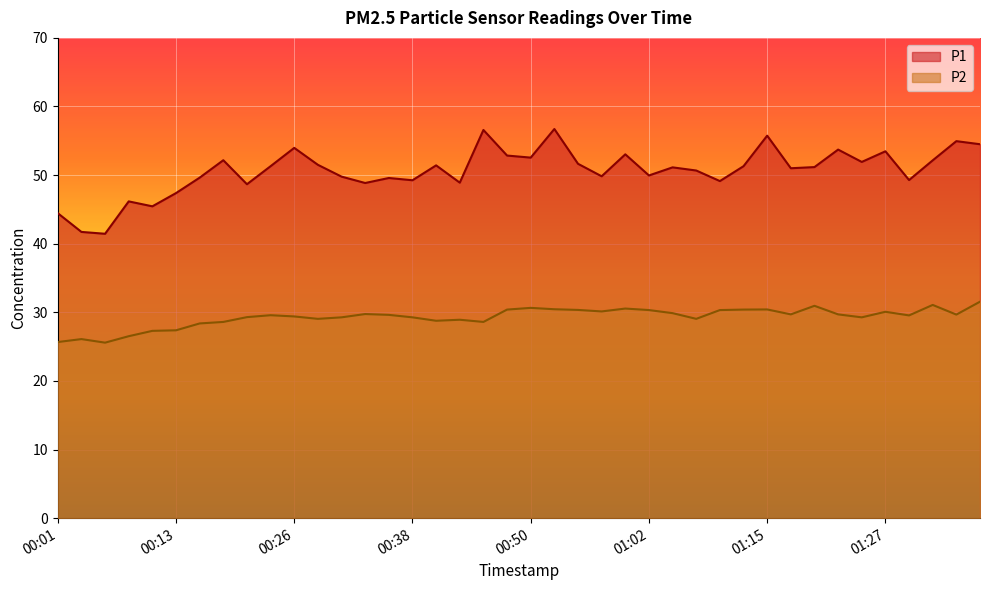

True or false: P2 has a value of 29.1 at 01:07.

True